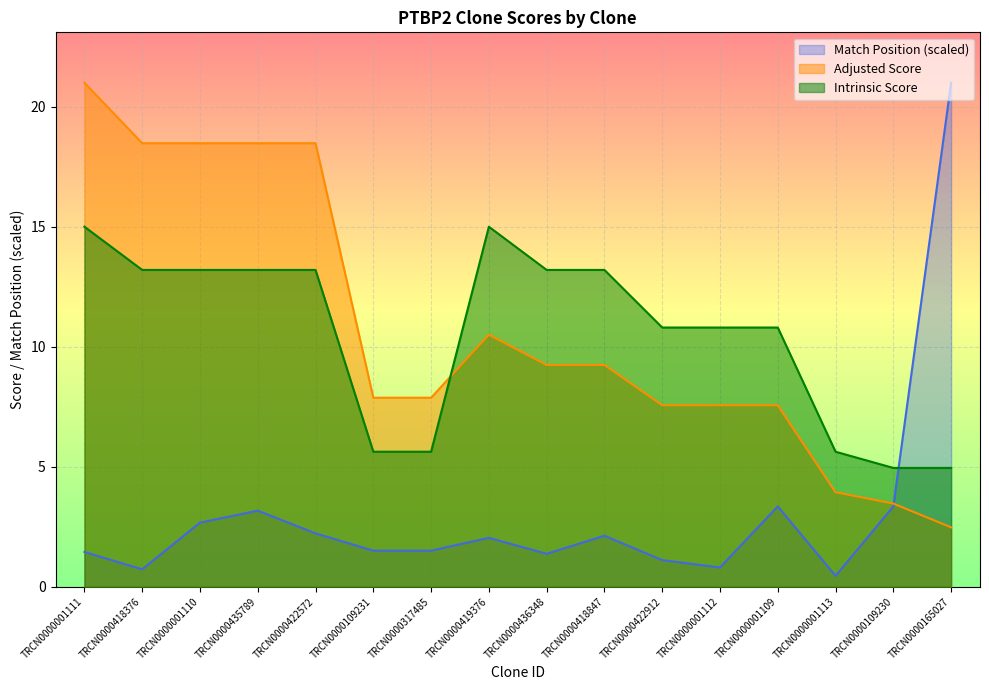

The value of Adjusted Score at TRCN0000001111 is 21.0. True or false?

True